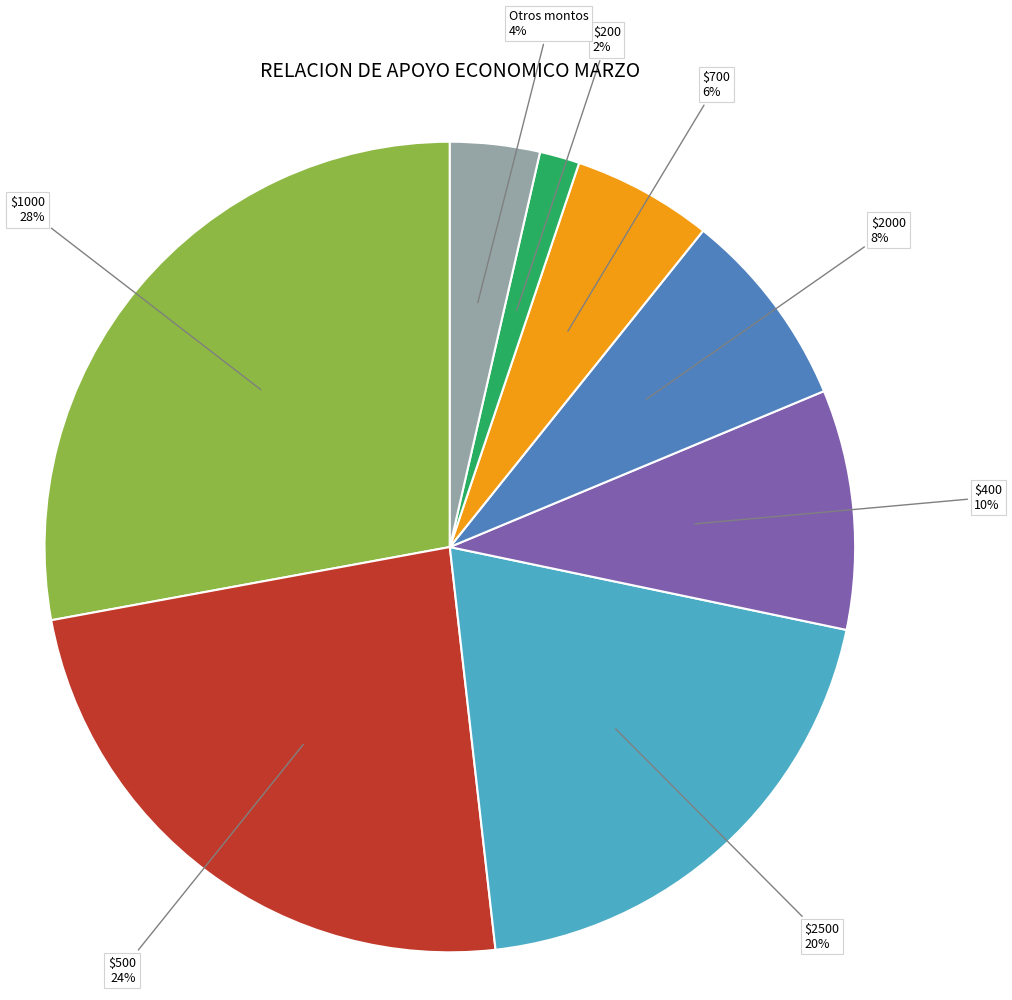

Which has a higher value, Otros montos or $400?

$400